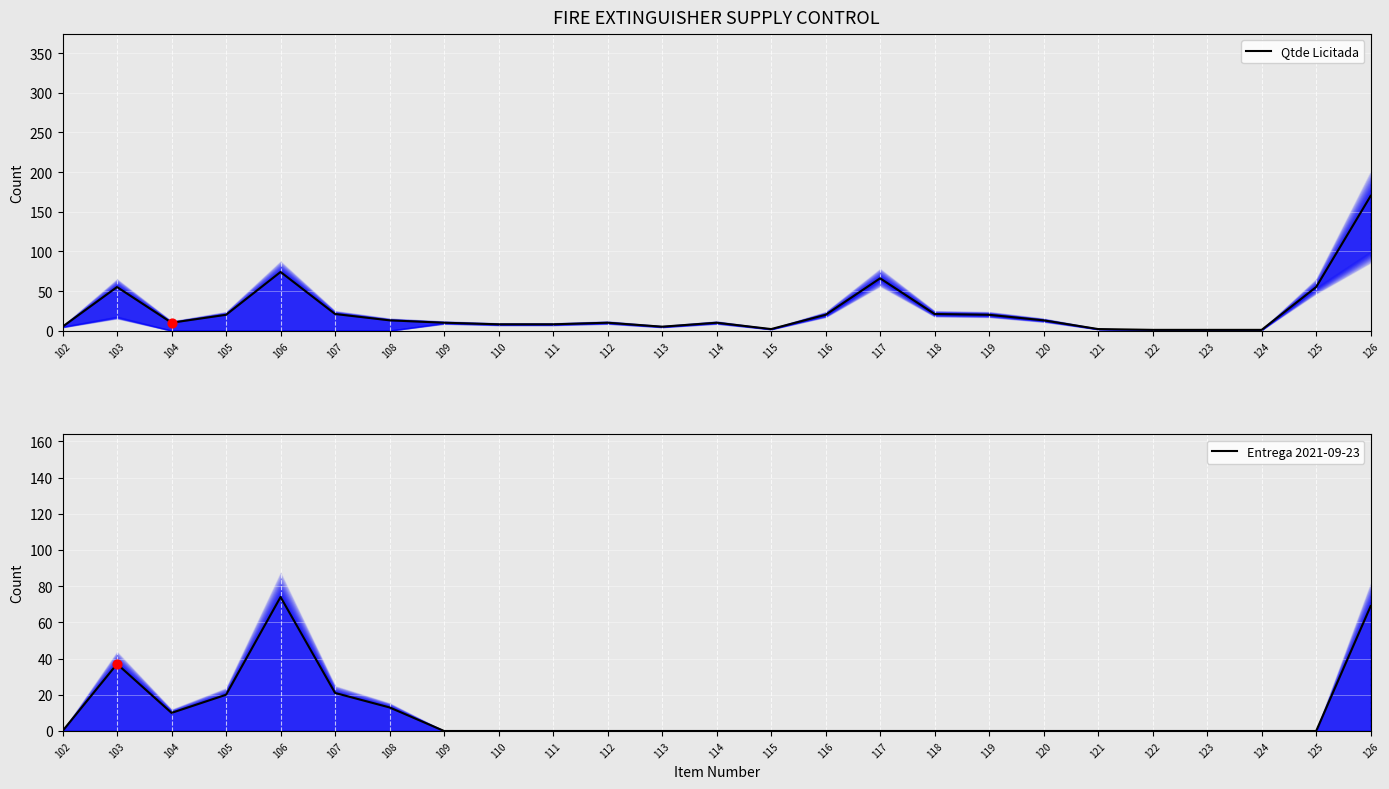

Which series has the widest spread of Y values?

Qtde Licitada